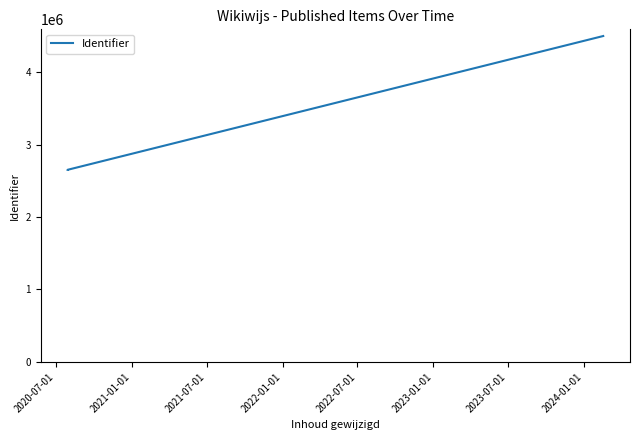

What is the average value?

3266141